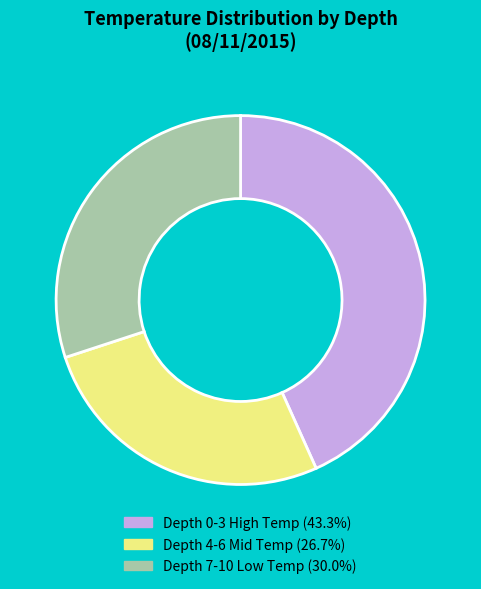

What is the ratio of the value at Depth 0-3 High Temp (43.3%) to the value at Depth 7-10 Low Temp (30.0%)?

1.4